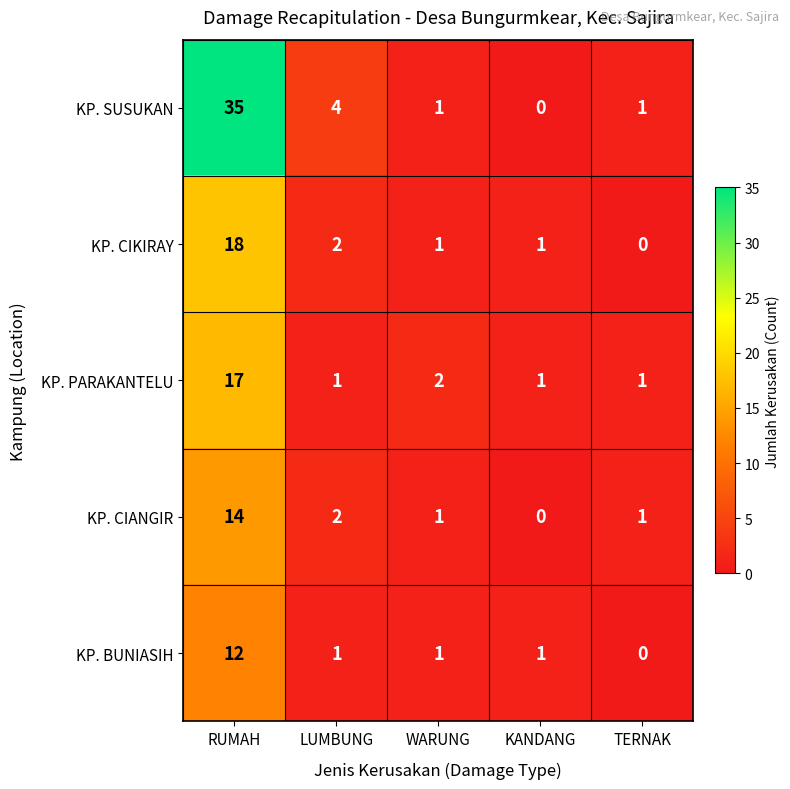

Rank the series by their maximum value, from lowest to highest.

KP. BUNIASIH, KP. CIANGIR, KP. PARAKANTELU, KP. CIKIRAY, KP. SUSUKAN